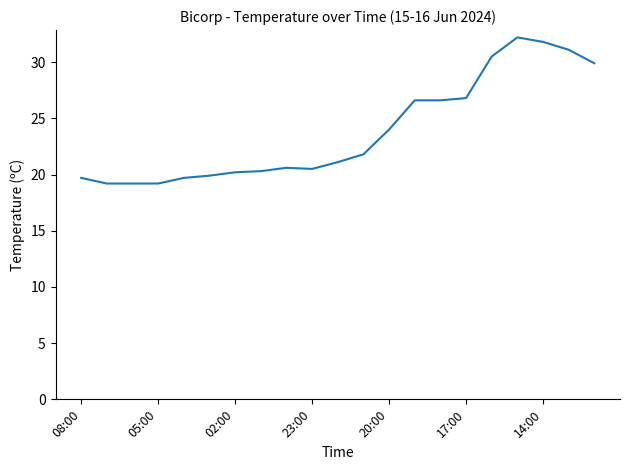

What is the smallest value displayed?

19.2